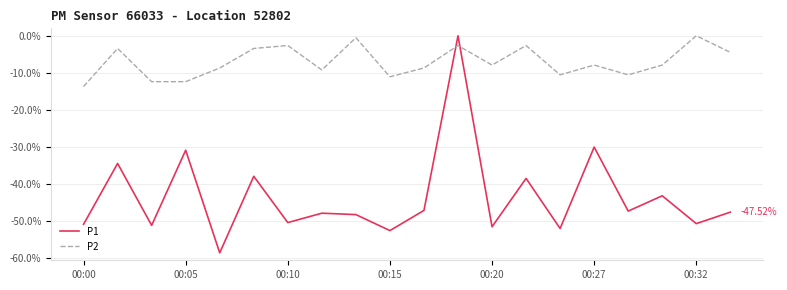

True or false: P1 and P2 cross at least once.

True